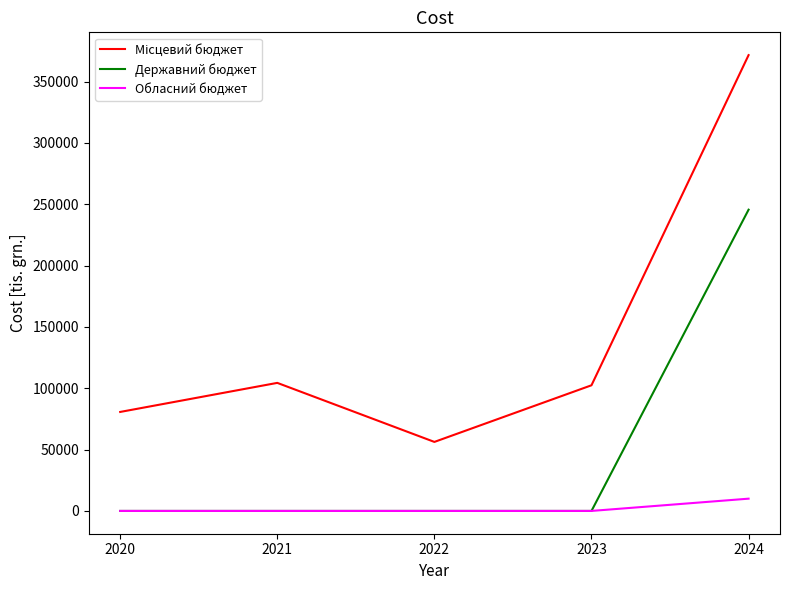

What is the total value across all series at 2021?

104388.3